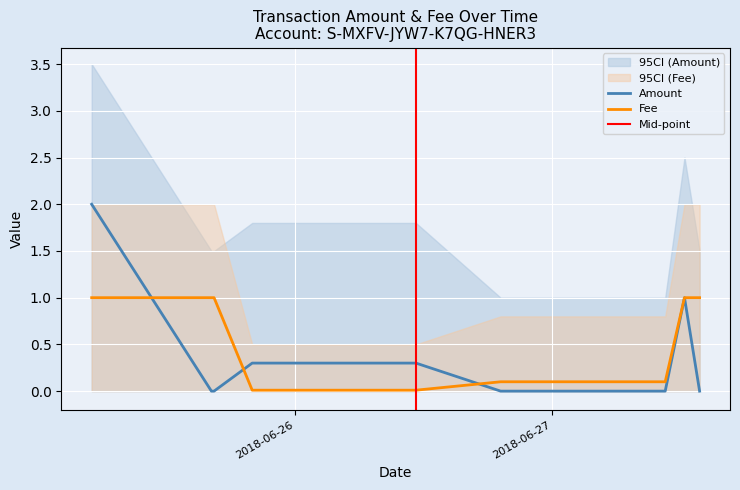

The Amount series shows 0.3 at 2018-06-26 11:16:10. True or false?

True